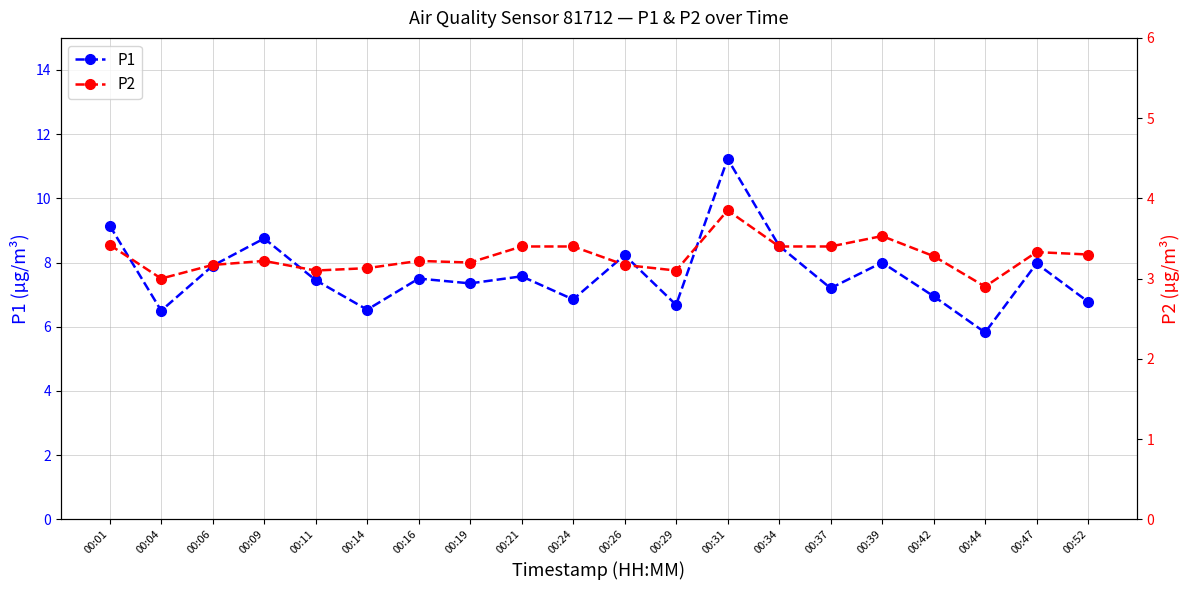

Does the chart have visible grid lines?

Yes